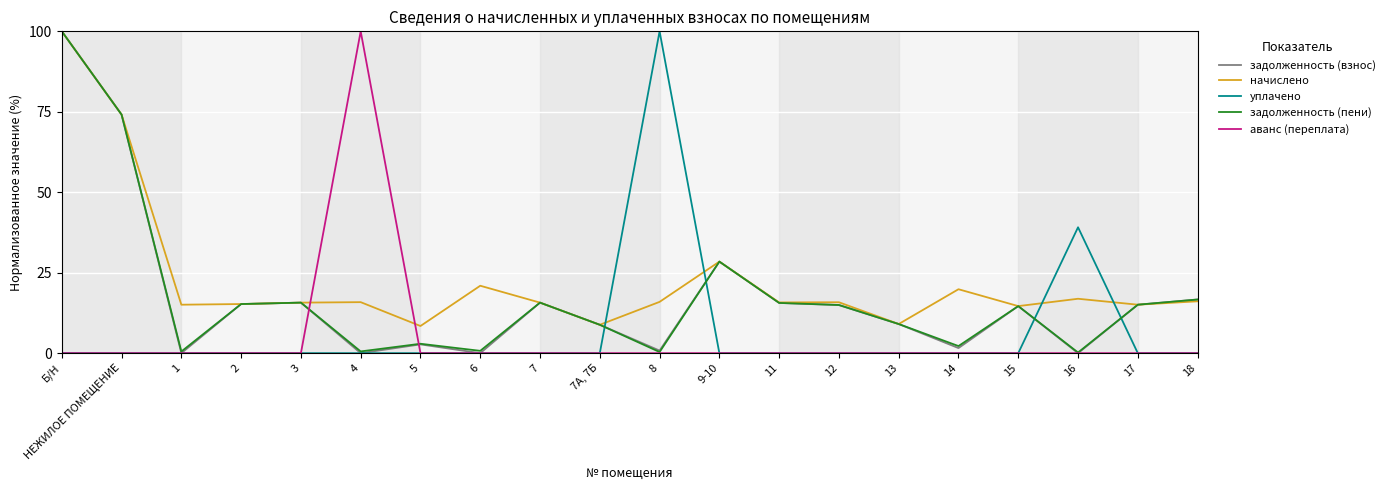

True or false: аванс (переплата) and начислено intersect in this chart.

True